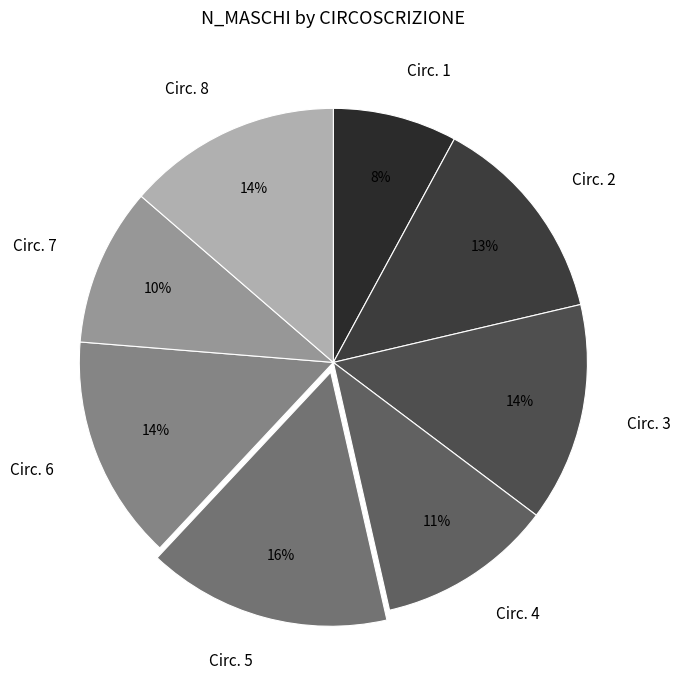

Between Circ. 5 and Circ. 1, which is larger?

Circ. 5